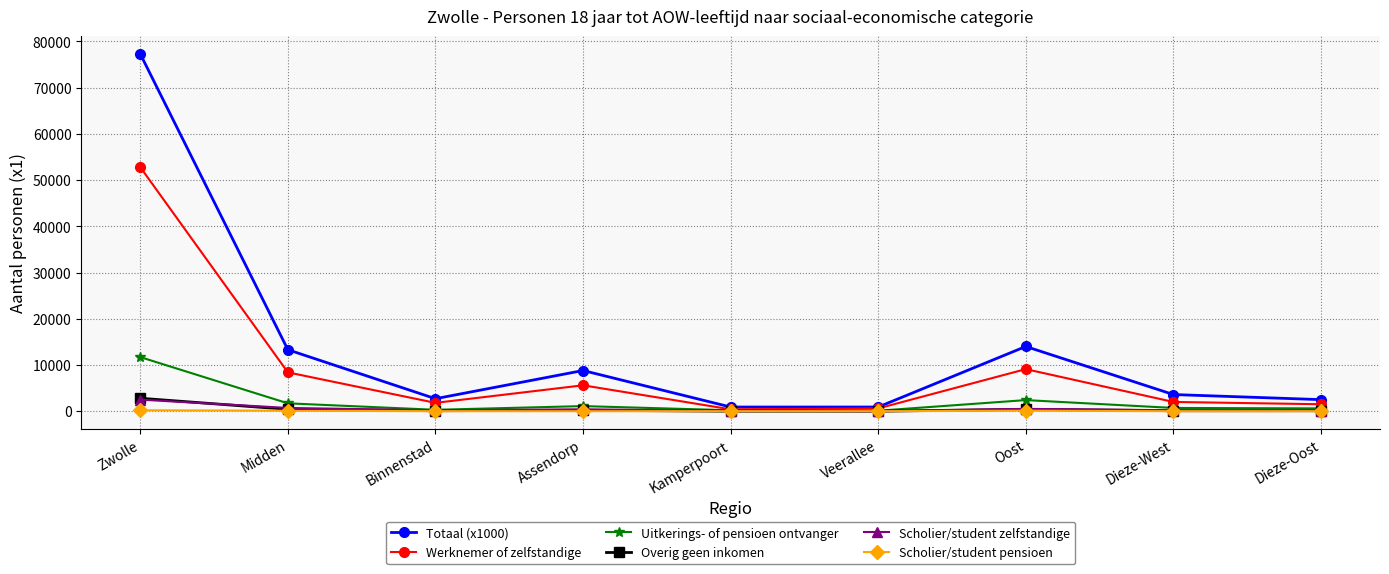

Which series changed the most between Midden and Kamperpoort?

Totaal (x1000)